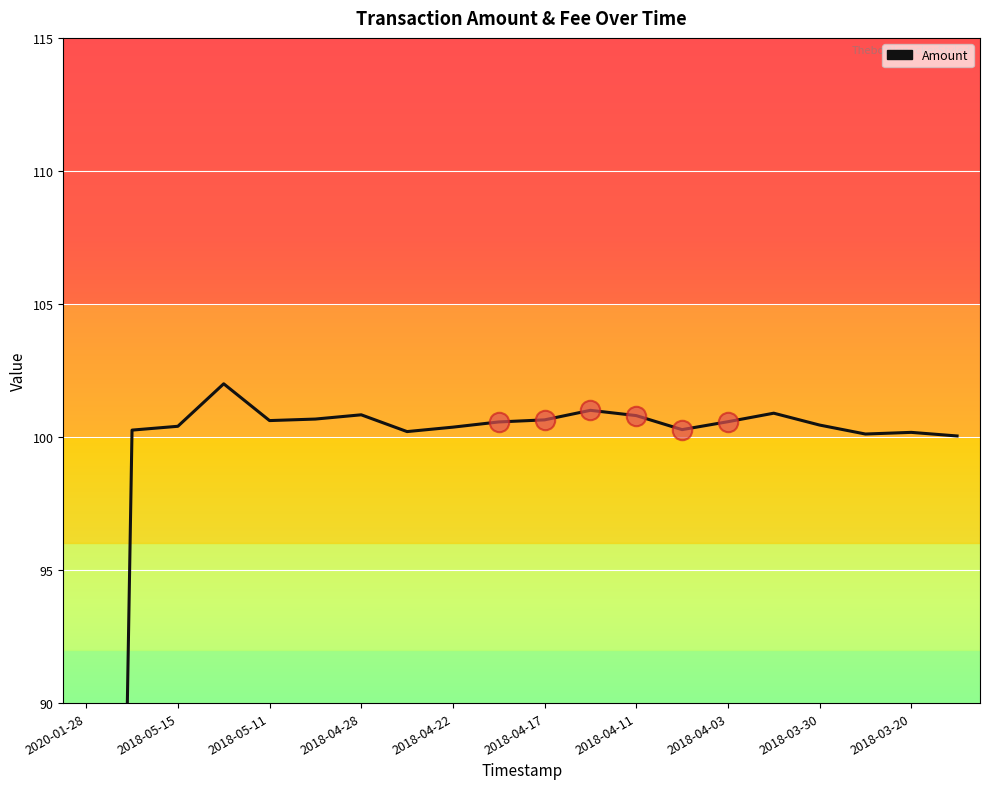

What is the value of the 16th point from the left?

100.9